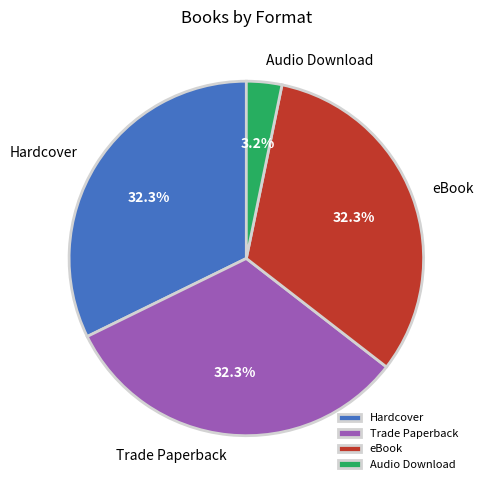

How much of the chart is everything except Trade Paperback?

67.7%